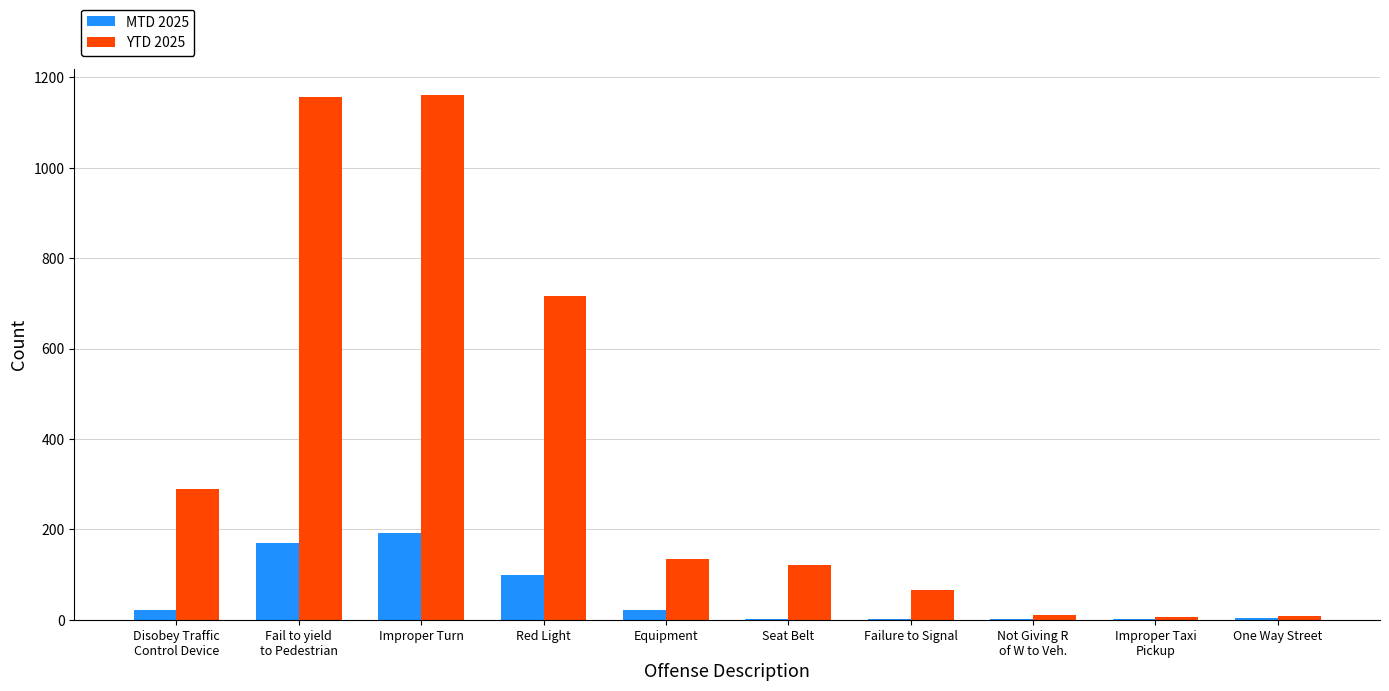

Which series has the widest spread of values?

YTD 2025